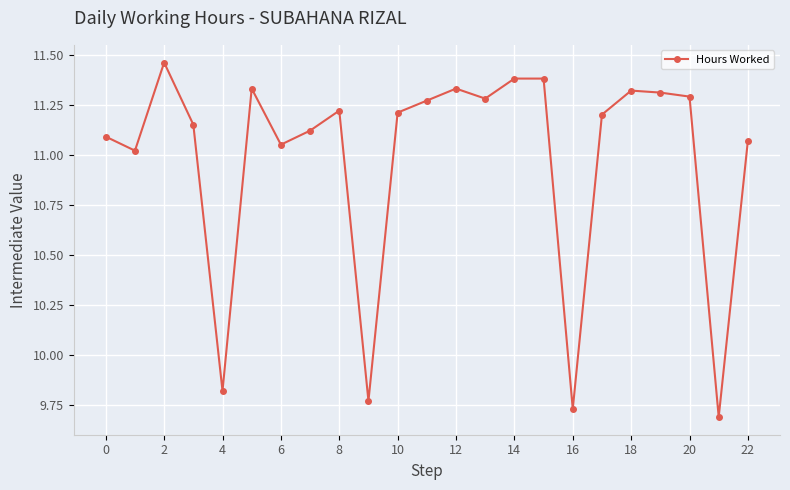

True or false: the data has more than 2 interior local peaks.

True